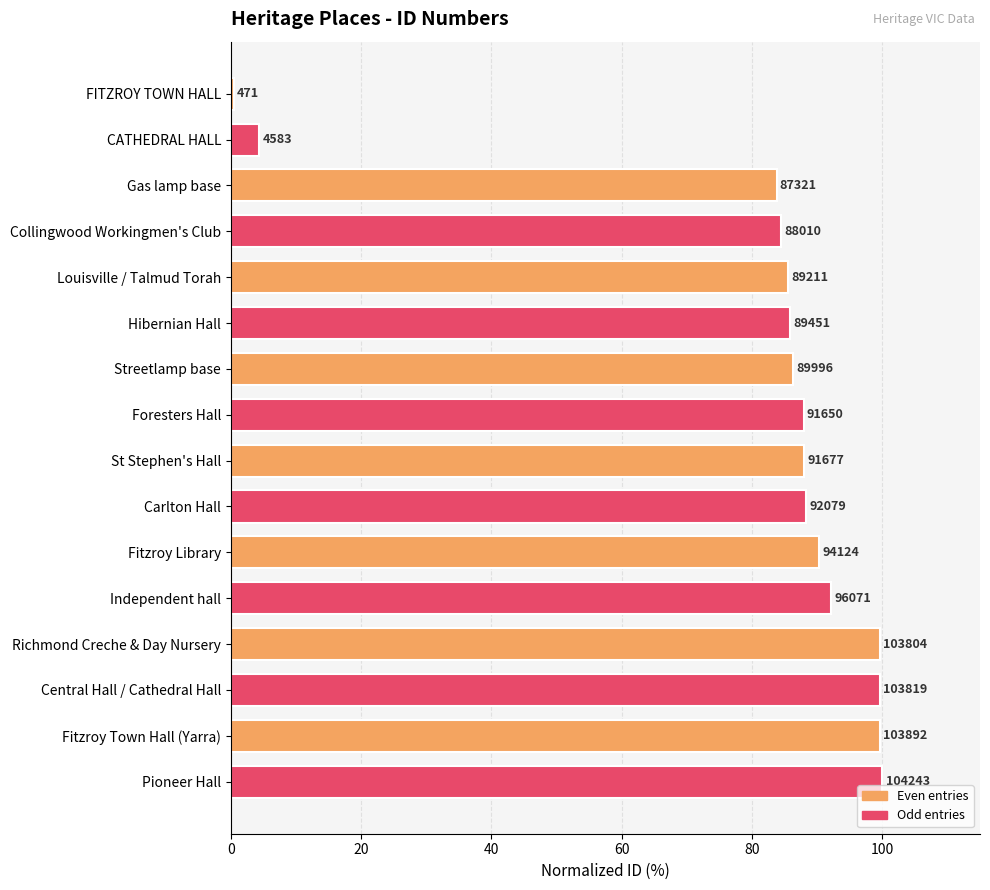

The value at FITZROY TOWN HALL is 0.5. True or false?

True